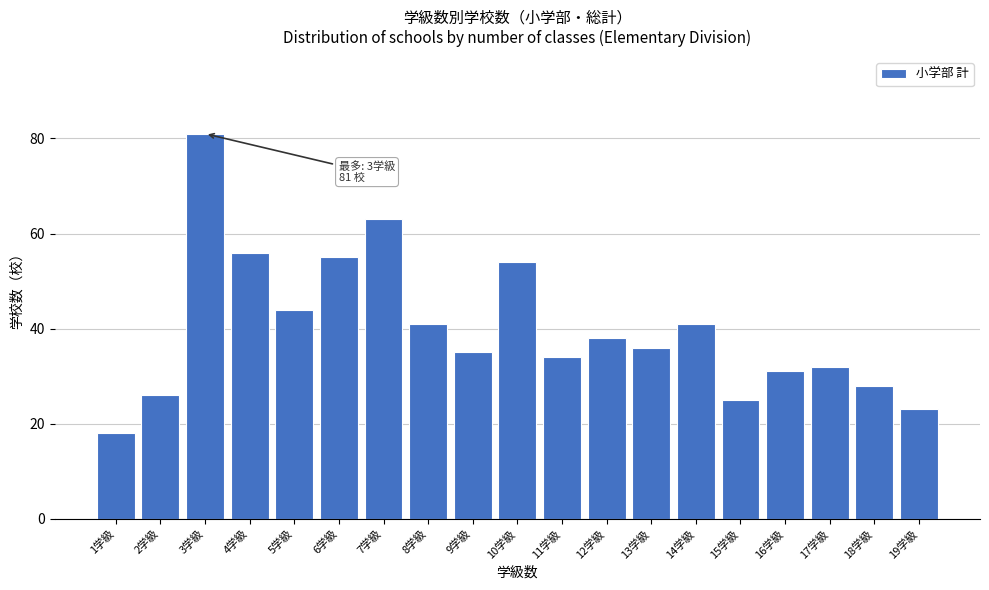

Reading left to right, extract all data points from this chart.

18	26	81	56	44	55	63	41	35	54	34	38	36	41	25	31	32	28	23